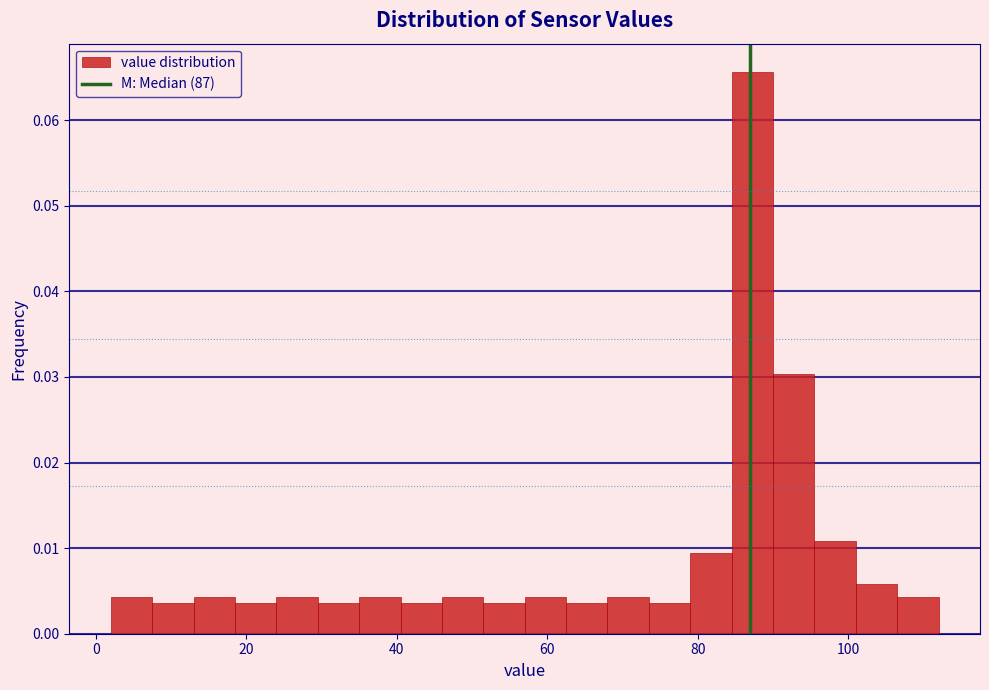

Read against the x-axis, roughly where is the centre of the tallest bar?

88